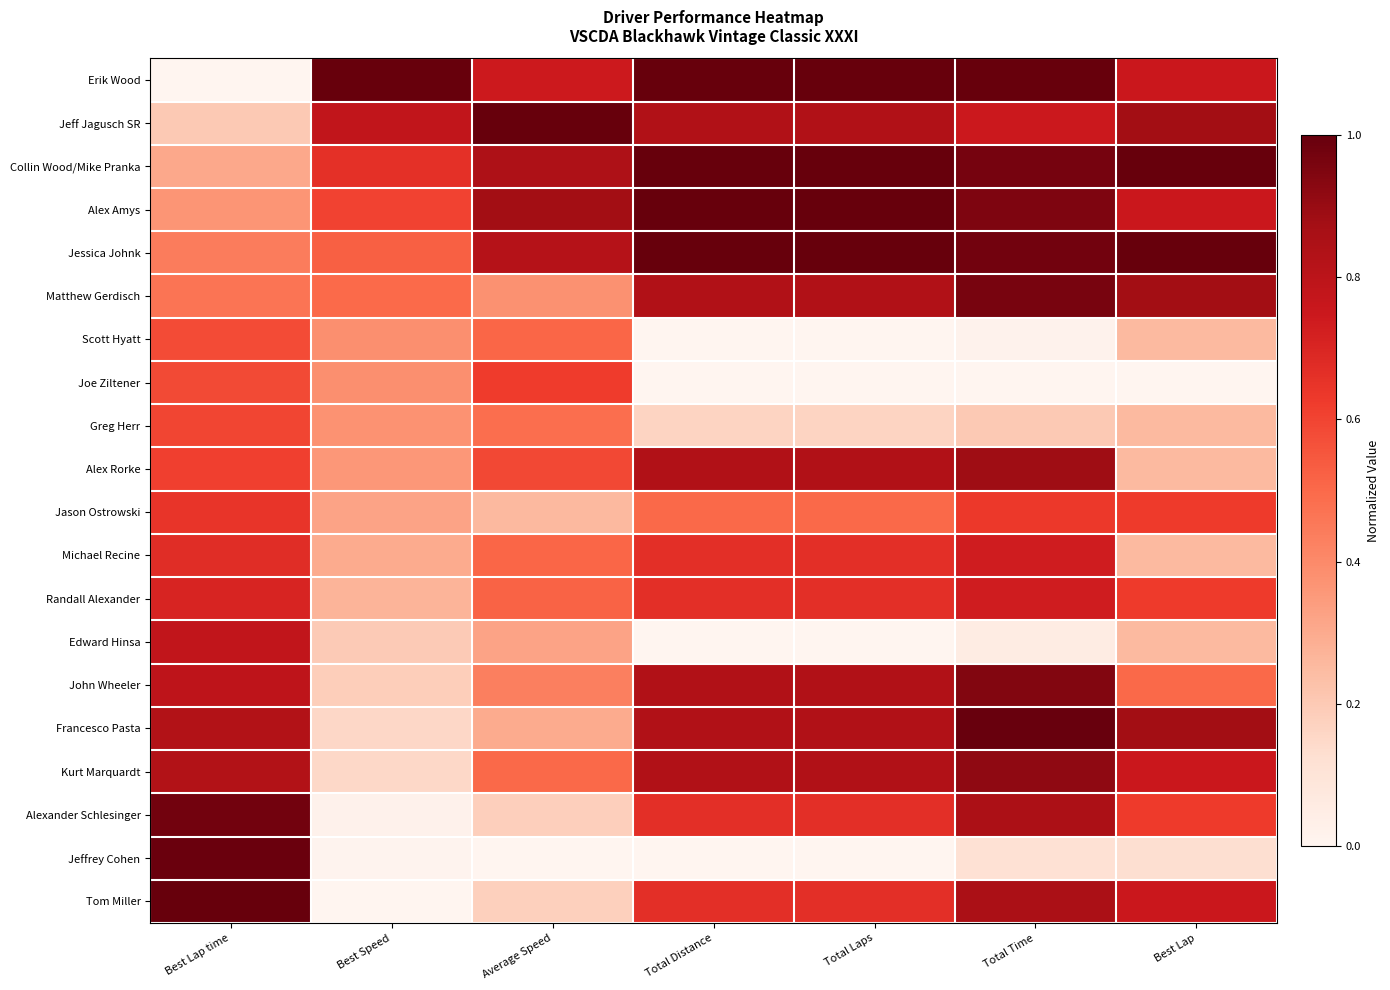

Between Total Laps and Total Time, which is larger?

Total Laps